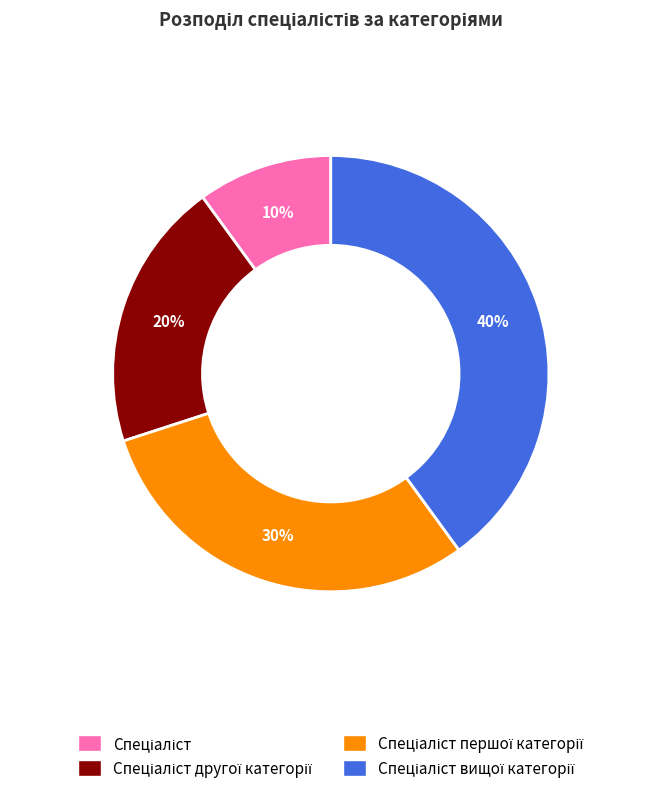

To the nearest percent, what is the difference between the largest and smallest slice percentages?

30%